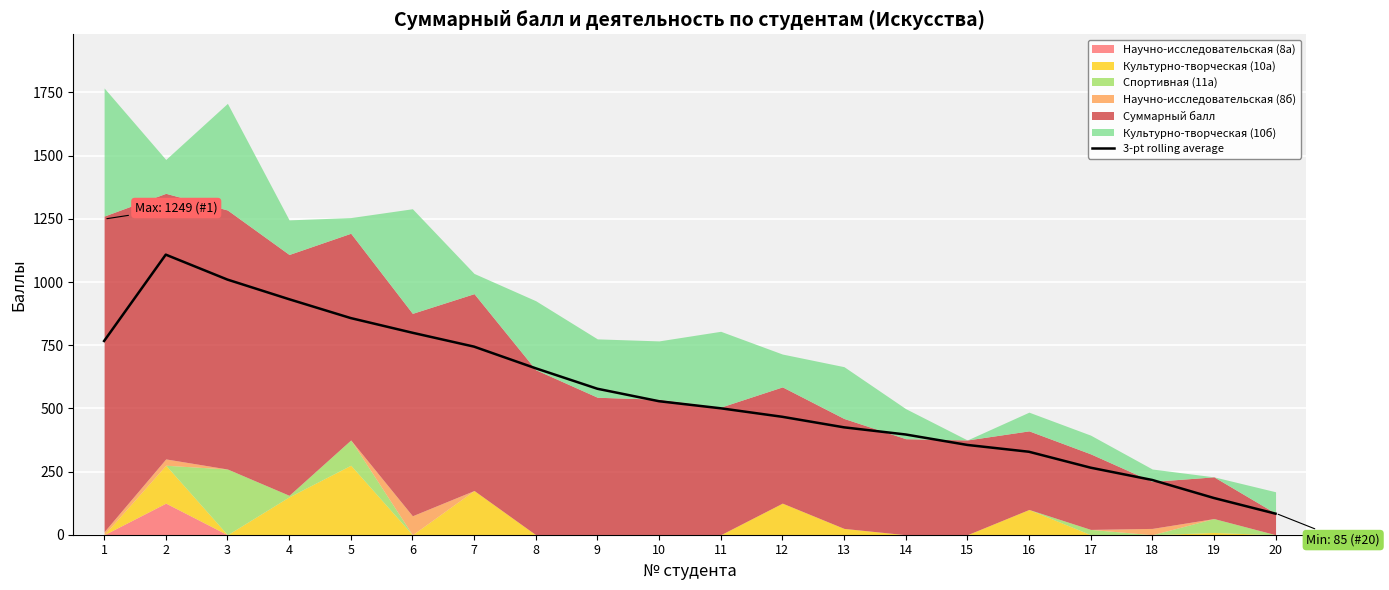

At which category does the chart reach its minimum across all series?

20